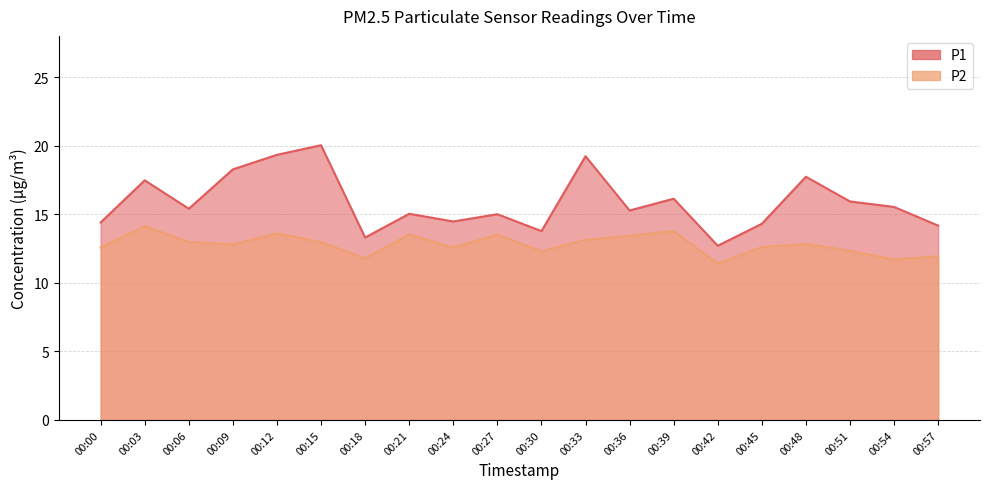

What is the value of the P1 point at the 12th from the left?

19.2